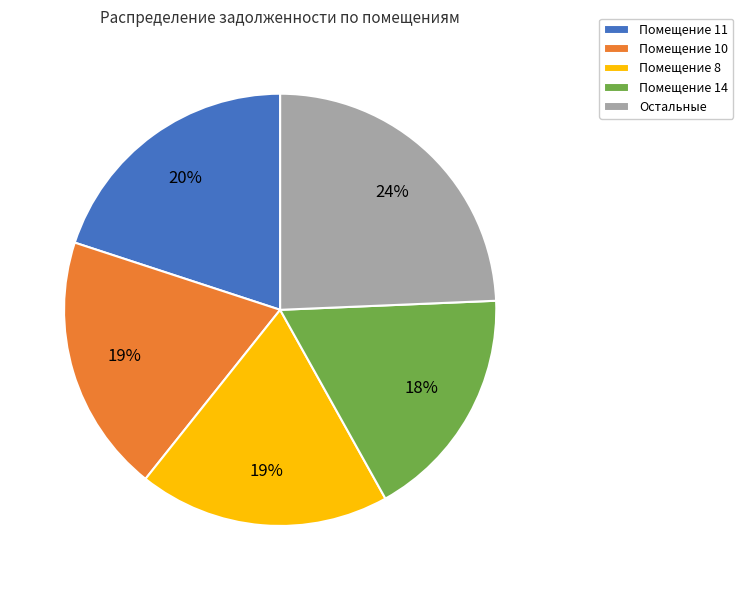

Is there a majority slice in this chart?

No